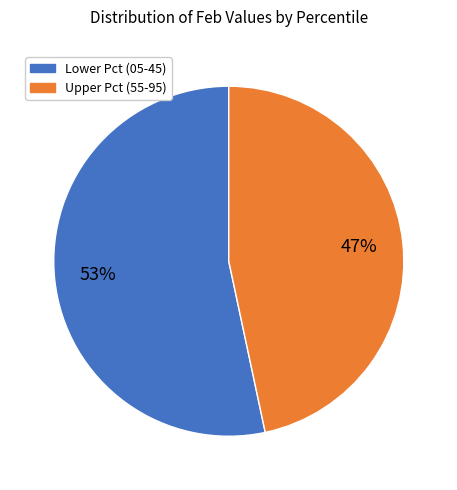

Count the number of slices in the pie.

2